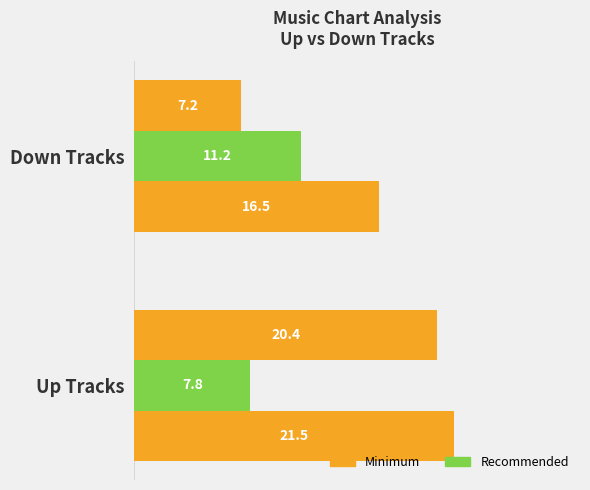

How many data points does each series have?

2